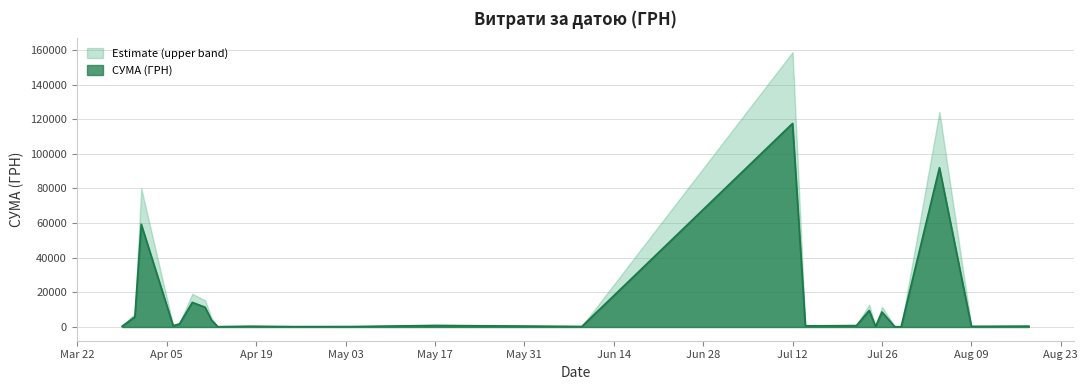

True or false: the data shows 1057.5 at 06.04.2016.

False